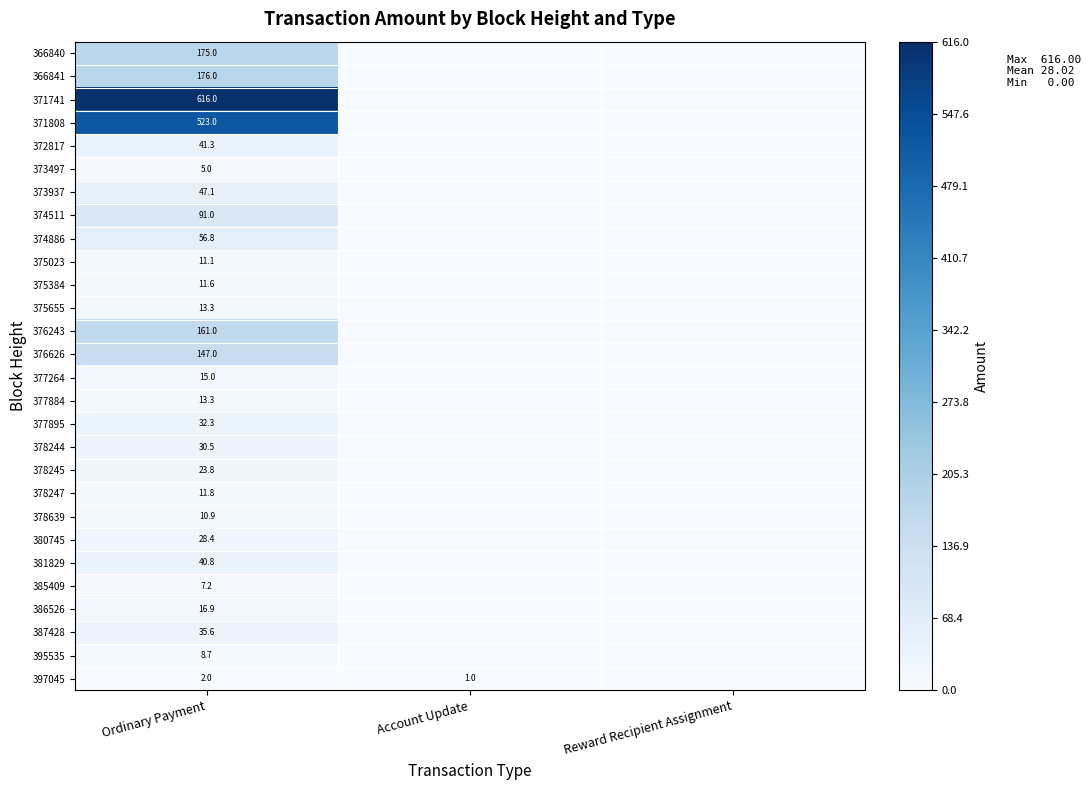

The value of 387428 at Ordinary Payment is 35.6. True or false?

True